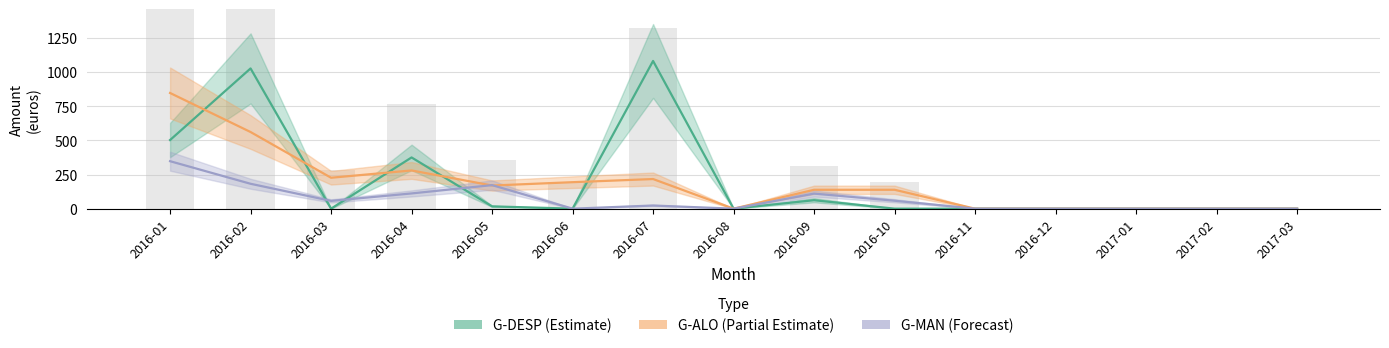

How many data points in G-ALO (Partial Estimate) are less than 138?

6